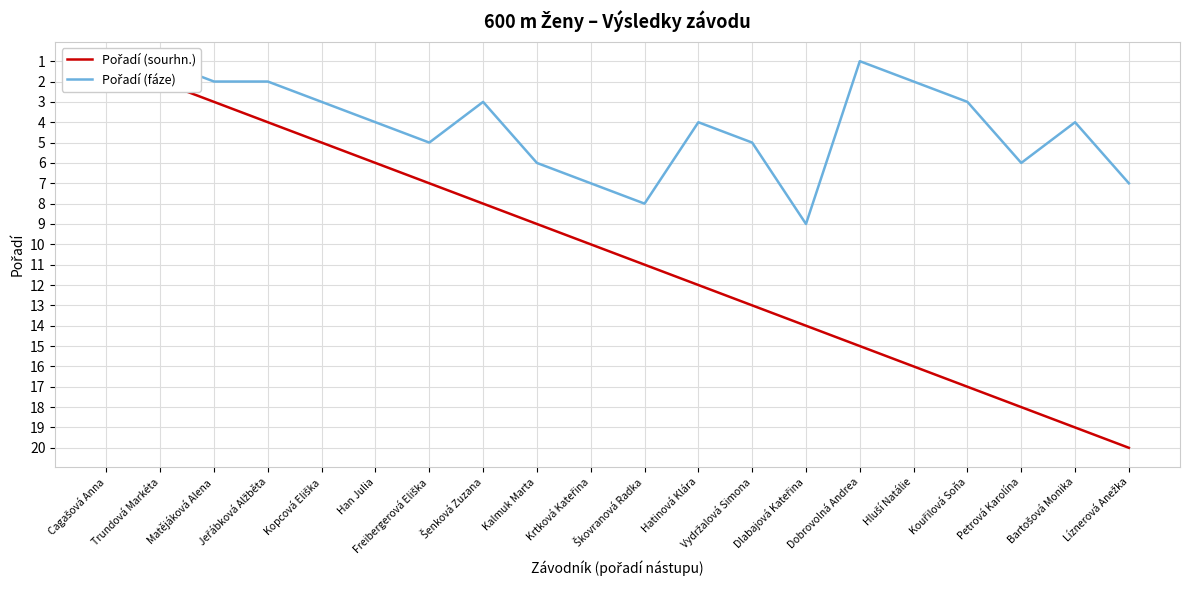

How many interior local valleys does the Pořadí (fáze) series have?

4